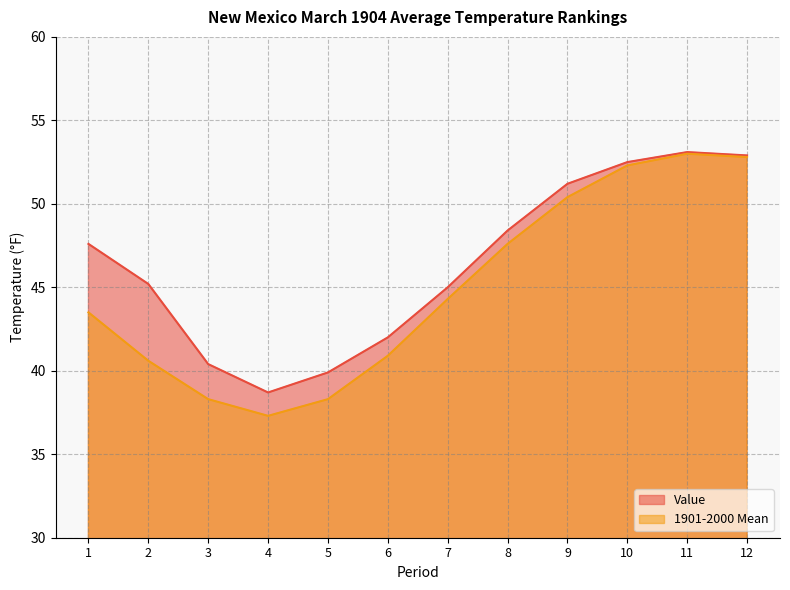

What is the difference between the maximum and second lowest values in the Value series?

13.2